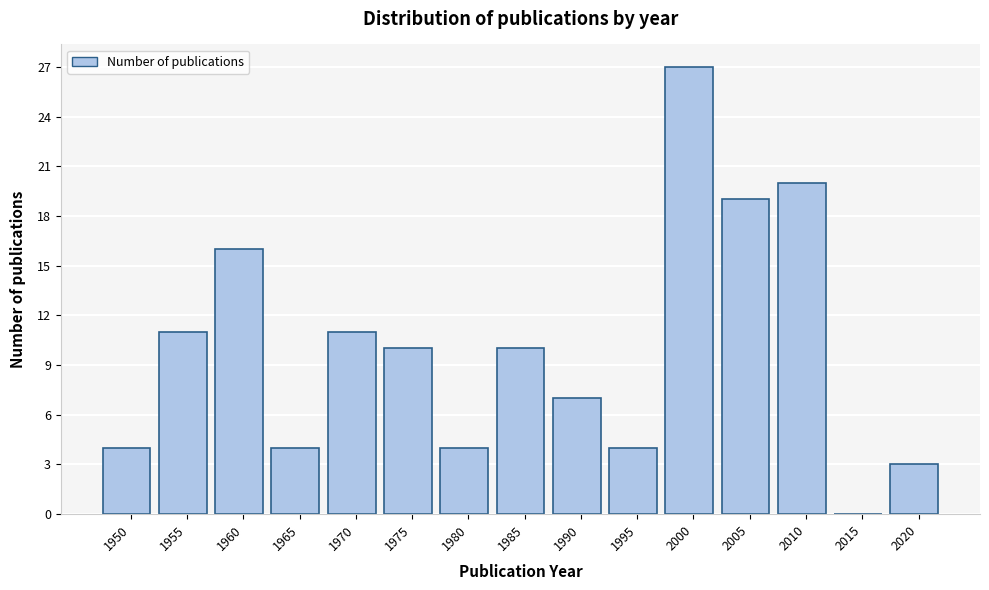

Reading right to left, transcribe all the data shown in this chart.

2020=3	2015=0	2010=20	2005=19	2000=27	1995=4	1990=7	1985=10	1980=4	1975=10	1970=11	1965=4	1960=16	1955=11	1950=4